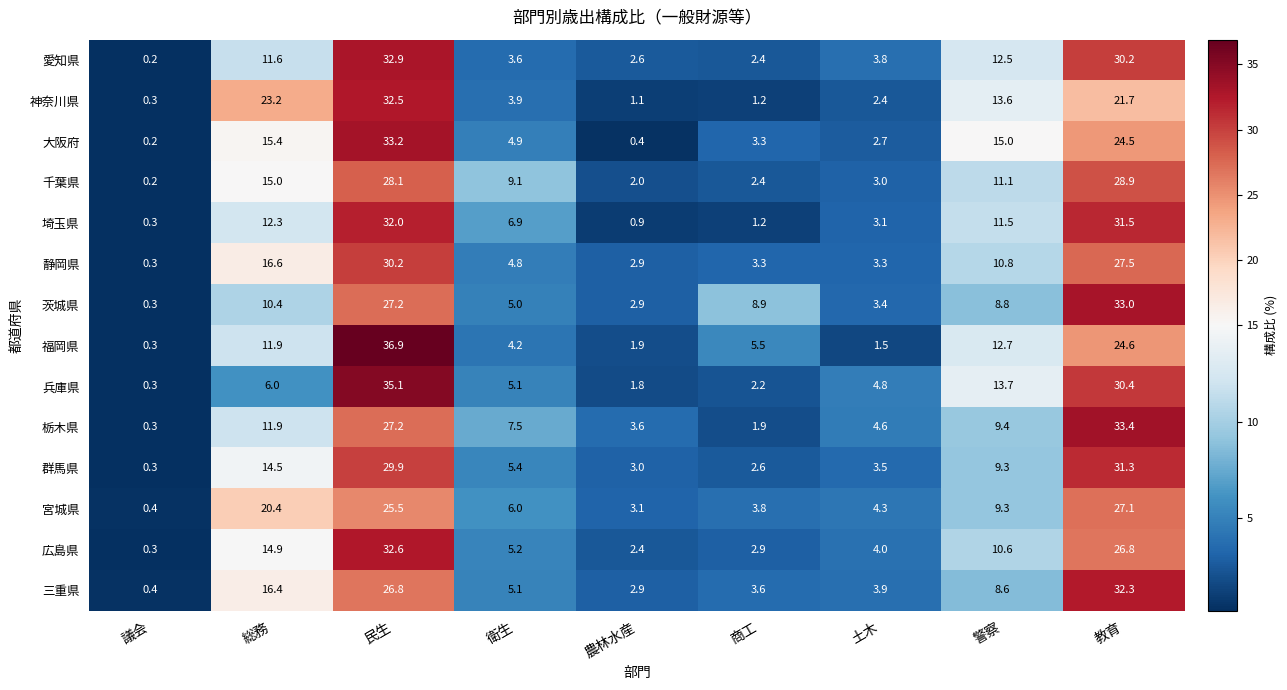

What value does the 群馬県 series have at 土木?

3.5